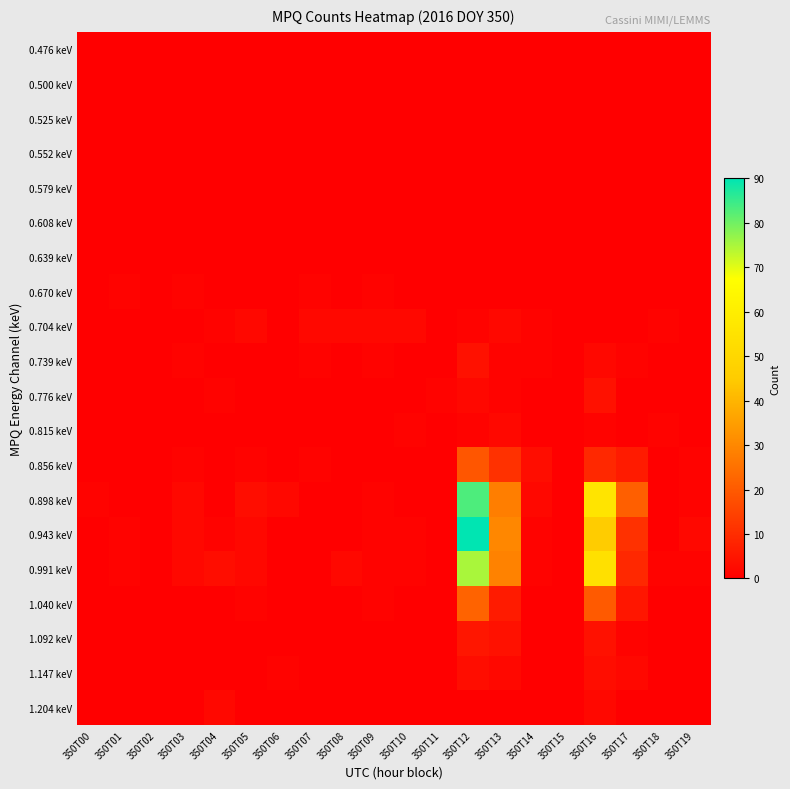

Reading left to right, extract all data points from this chart.

0.476 keV: 350T00=0	350T01=0	350T02=0	350T03=0	350T04=0	350T05=0	350T06=0	350T07=0	350T08=0	350T09=0	350T10=0	350T11=0	350T12=0	350T13=0	350T14=0	350T15=0	350T16=0	350T17=0	350T18=0	350T19=0
0.500 keV: 350T00=0	350T01=0	350T02=0	350T03=0	350T04=0	350T05=0	350T06=0	350T07=0	350T08=0	350T09=0	350T10=0	350T11=0	350T12=0	350T13=0	350T14=0	350T15=0	350T16=0	350T17=0	350T18=0	350T19=0
0.525 keV: 350T00=0	350T01=0	350T02=0	350T03=0	350T04=0	350T05=0	350T06=0	350T07=0	350T08=0	350T09=0	350T10=0	350T11=0	350T12=0	350T13=0	350T14=0	350T15=0	350T16=0	350T17=0	350T18=0	350T19=0
0.552 keV: 350T00=0	350T01=0	350T02=0	350T03=0	350T04=0	350T05=0	350T06=0	350T07=0	350T08=0	350T09=0	350T10=0	350T11=0	350T12=0	350T13=0	350T14=0	350T15=0	350T16=0	350T17=0	350T18=0	350T19=0
0.579 keV: 350T00=0	350T01=0	350T02=0	350T03=0	350T04=0	350T05=0	350T06=0	350T07=0	350T08=0	350T09=0	350T10=0	350T11=0	350T12=0	350T13=0	350T14=0	350T15=0	350T16=0	350T17=0	350T18=0	350T19=0
0.608 keV: 350T00=0	350T01=0	350T02=0	350T03=0	350T04=0	350T05=0	350T06=0	350T07=0	350T08=0	350T09=0	350T10=0	350T11=0	350T12=0	350T13=0	350T14=0	350T15=0	350T16=0	350T17=0	350T18=0	350T19=0
0.639 keV: 350T00=0	350T01=0	350T02=0	350T03=0	350T04=0	350T05=0	350T06=0	350T07=0	350T08=0	350T09=0	350T10=0	350T11=0	350T12=0	350T13=0	350T14=0	350T15=0	350T16=0	350T17=0	350T18=0	350T19=0
0.670 keV: 350T00=0	350T01=1	350T02=0	350T03=1	350T04=0	350T05=0	350T06=0	350T07=1	350T08=0	350T09=1	350T10=0	350T11=0	350T12=0	350T13=0	350T14=0	350T15=0	350T16=0	350T17=0	350T18=0	350T19=0
0.704 keV: 350T00=0	350T01=0	350T02=0	350T03=0	350T04=1	350T05=2	350T06=0	350T07=2	350T08=2	350T09=2	350T10=2	350T11=0	350T12=1	350T13=2	350T14=1	350T15=0	350T16=0	350T17=0	350T18=1	350T19=0
0.739 keV: 350T00=0	350T01=0	350T02=0	350T03=1	350T04=0	350T05=0	350T06=0	350T07=1	350T08=0	350T09=1	350T10=0	350T11=0	350T12=4	350T13=1	350T14=1	350T15=0	350T16=2	350T17=1	350T18=0	350T19=0
0.776 keV: 350T00=0	350T01=0	350T02=0	350T03=0	350T04=1	350T05=0	350T06=0	350T07=0	350T08=0	350T09=0	350T10=0	350T11=1	350T12=2	350T13=1	350T14=0	350T15=0	350T16=4	350T17=0	350T18=0	350T19=0
0.815 keV: 350T00=0	350T01=0	350T02=0	350T03=0	350T04=0	350T05=0	350T06=0	350T07=0	350T08=0	350T09=0	350T10=1	350T11=0	350T12=1	350T13=2	350T14=0	350T15=0	350T16=1	350T17=0	350T18=1	350T19=0
0.856 keV: 350T00=0	350T01=0	350T02=0	350T03=1	350T04=0	350T05=1	350T06=0	350T07=1	350T08=0	350T09=0	350T10=0	350T11=0	350T12=19	350T13=11	350T14=3	350T15=0	350T16=9	350T17=6	350T18=0	350T19=1
0.898 keV: 350T00=1	350T01=0	350T02=0	350T03=2	350T04=0	350T05=3	350T06=2	350T07=0	350T08=0	350T09=1	350T10=0	350T11=0	350T12=83	350T13=28	350T14=2	350T15=0	350T16=56	350T17=21	350T18=0	350T19=1
0.943 keV: 350T00=0	350T01=1	350T02=0	350T03=2	350T04=1	350T05=2	350T06=0	350T07=0	350T08=0	350T09=1	350T10=1	350T11=0	350T12=90	350T13=30	350T14=1	350T15=0	350T16=45	350T17=11	350T18=0	350T19=2
0.991 keV: 350T00=0	350T01=1	350T02=0	350T03=2	350T04=3	350T05=2	350T06=0	350T07=0	350T08=2	350T09=1	350T10=1	350T11=0	350T12=75	350T13=29	350T14=1	350T15=0	350T16=54	350T17=9	350T18=1	350T19=1
1.040 keV: 350T00=0	350T01=0	350T02=0	350T03=0	350T04=0	350T05=1	350T06=0	350T07=0	350T08=0	350T09=1	350T10=0	350T11=0	350T12=22	350T13=6	350T14=0	350T15=0	350T16=20	350T17=5	350T18=0	350T19=0
1.092 keV: 350T00=0	350T01=0	350T02=0	350T03=0	350T04=0	350T05=0	350T06=0	350T07=0	350T08=0	350T09=0	350T10=0	350T11=0	350T12=5	350T13=4	350T14=0	350T15=0	350T16=4	350T17=1	350T18=0	350T19=0
1.147 keV: 350T00=0	350T01=0	350T02=0	350T03=0	350T04=0	350T05=0	350T06=1	350T07=0	350T08=0	350T09=0	350T10=0	350T11=0	350T12=3	350T13=2	350T14=0	350T15=0	350T16=3	350T17=2	350T18=0	350T19=0
1.204 keV: 350T00=0	350T01=0	350T02=0	350T03=0	350T04=2	350T05=0	350T06=0	350T07=0	350T08=0	350T09=0	350T10=0	350T11=0	350T12=0	350T13=0	350T14=0	350T15=0	350T16=2	350T17=0	350T18=0	350T19=0